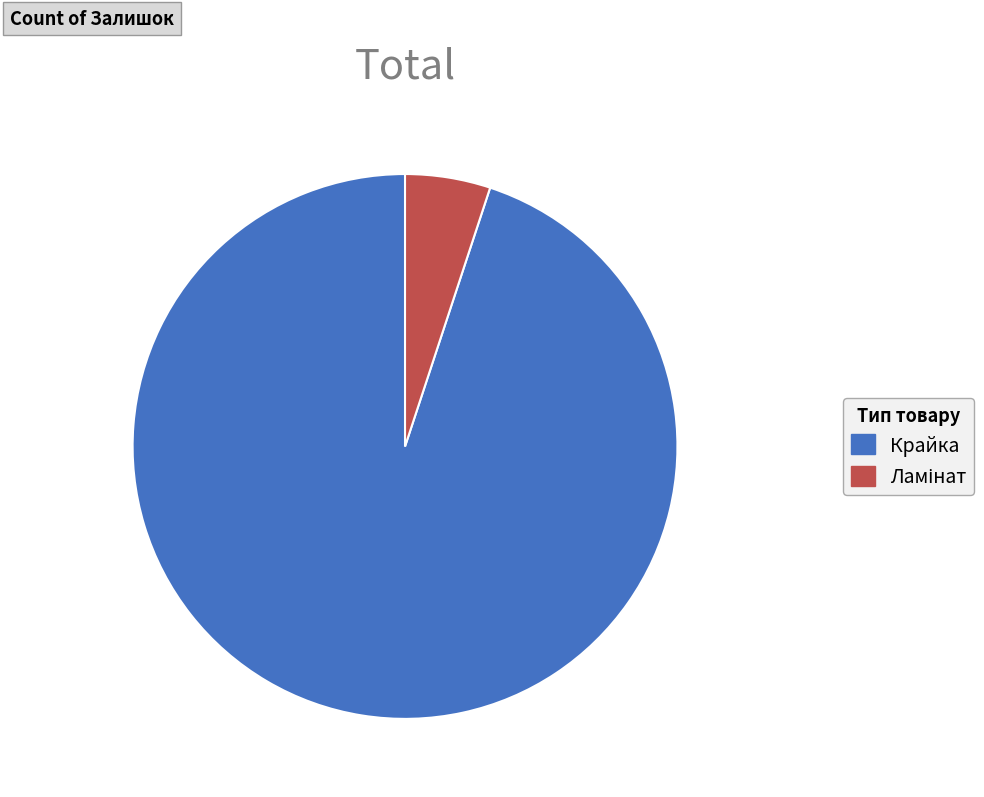

Count the number of slices in the pie.

2